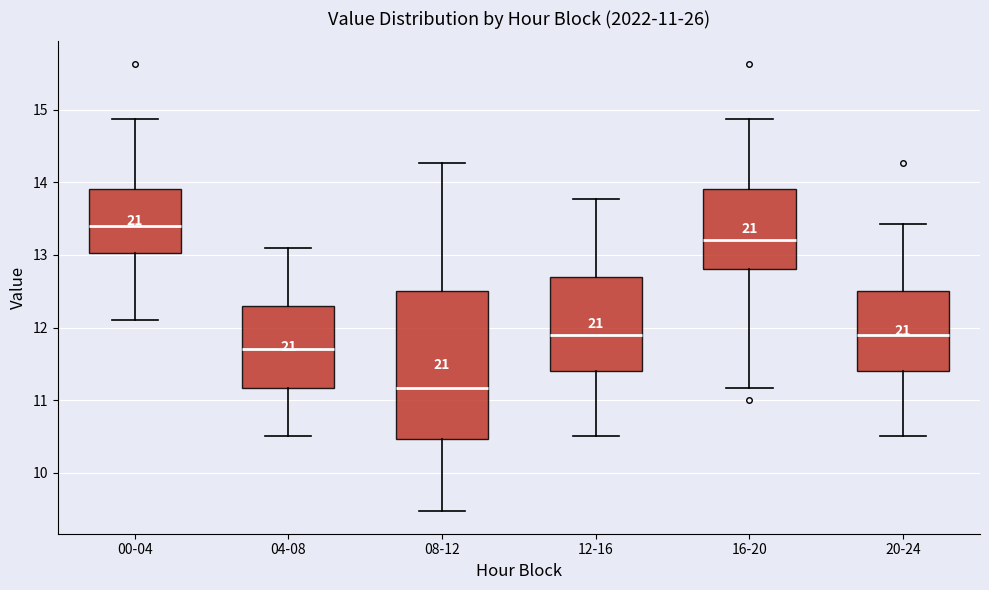

Which box is the tallest, from its lower edge to its upper edge?

08-12